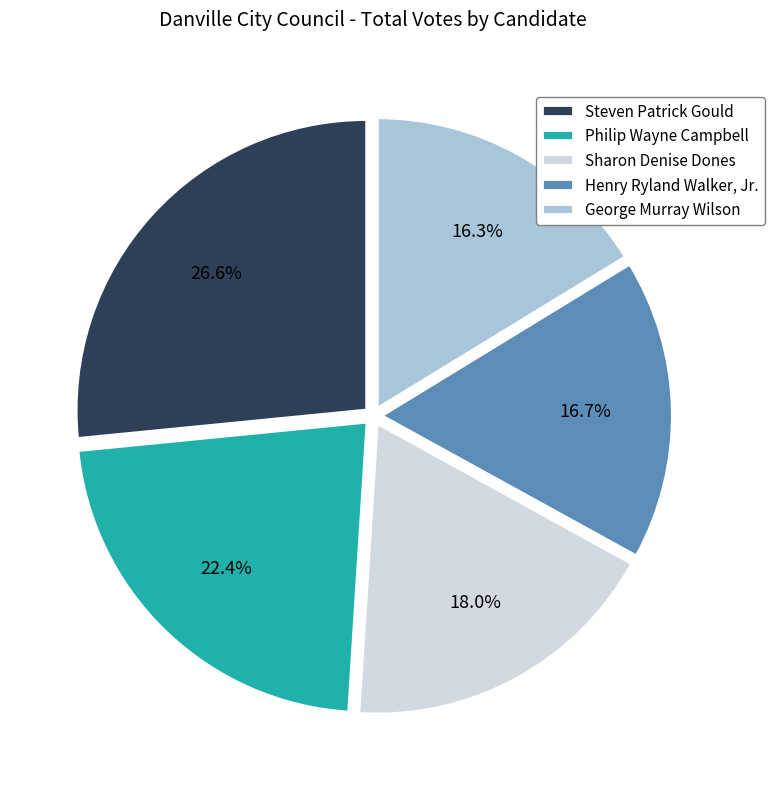

Between George Murray Wilson and Sharon Denise Dones, which is larger?

Sharon Denise Dones